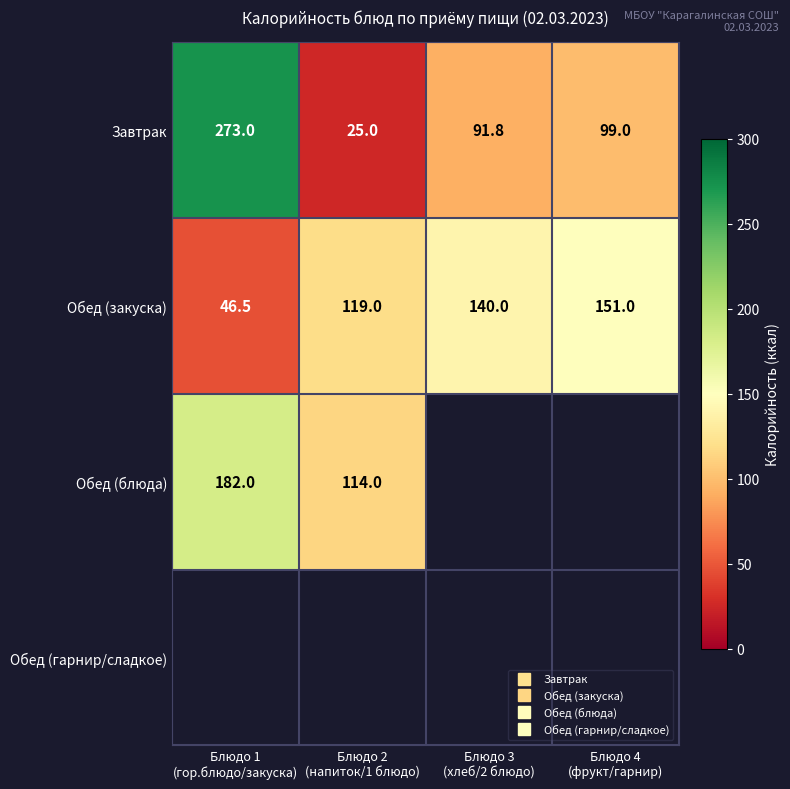

Between Блюдо 2
(напиток/1 блюдо) and Блюдо 4
(фрукт/гарнир), which is larger?

Блюдо 4
(фрукт/гарнир)